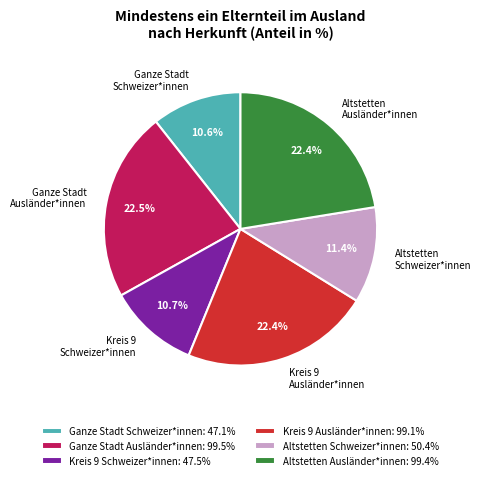

What portion of the pie excludes Kreis 9 Ausländer*innen?

77.6%